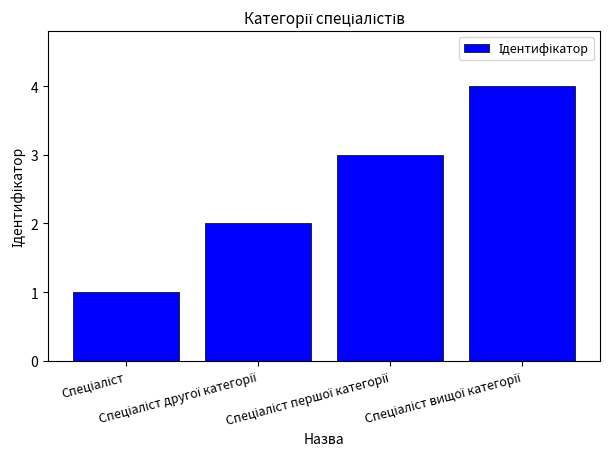

What is the difference between the maximum and minimum values?

3